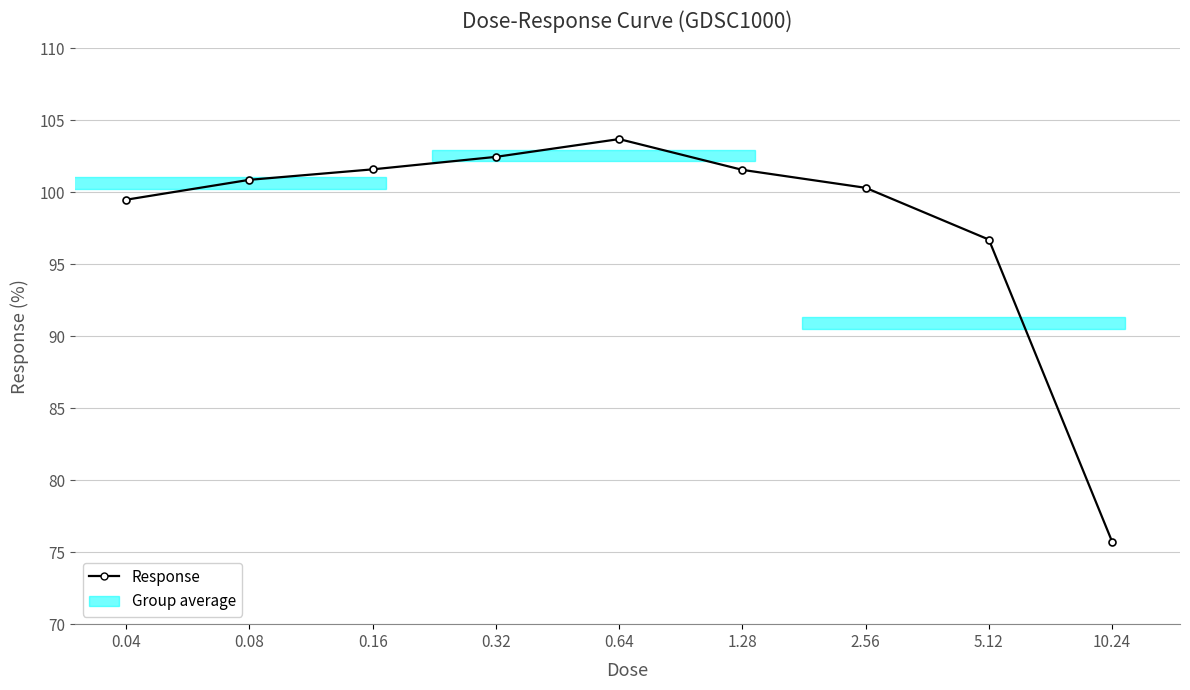

What is the sum of all values?

882.5